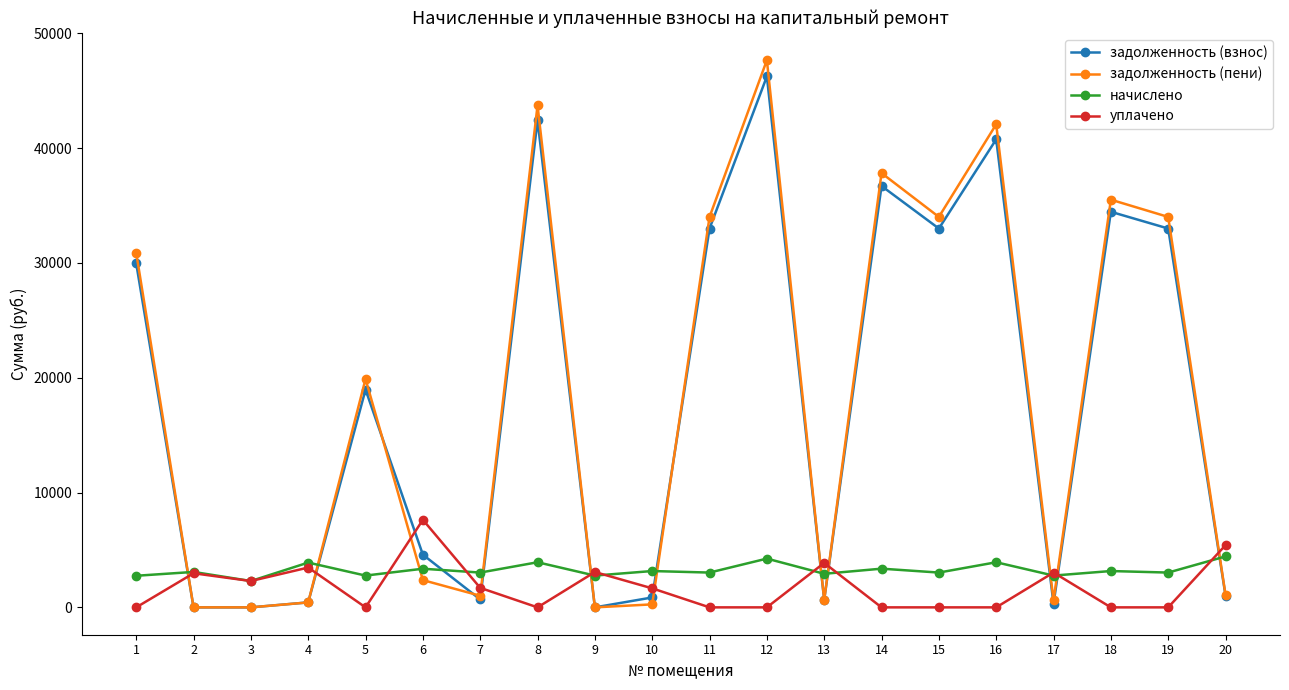

What is the maximum value for начислено?

4437.2